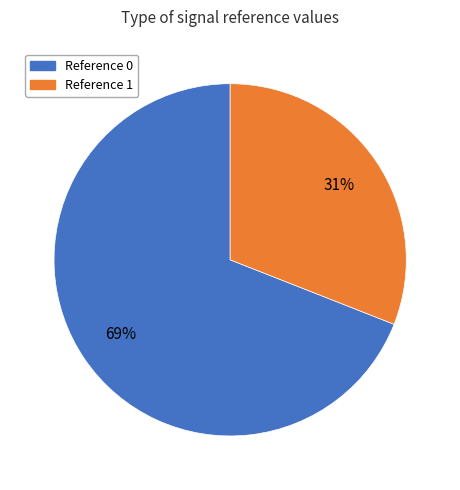

To the nearest percent, what is the difference between the largest and smallest slice percentages?

38%